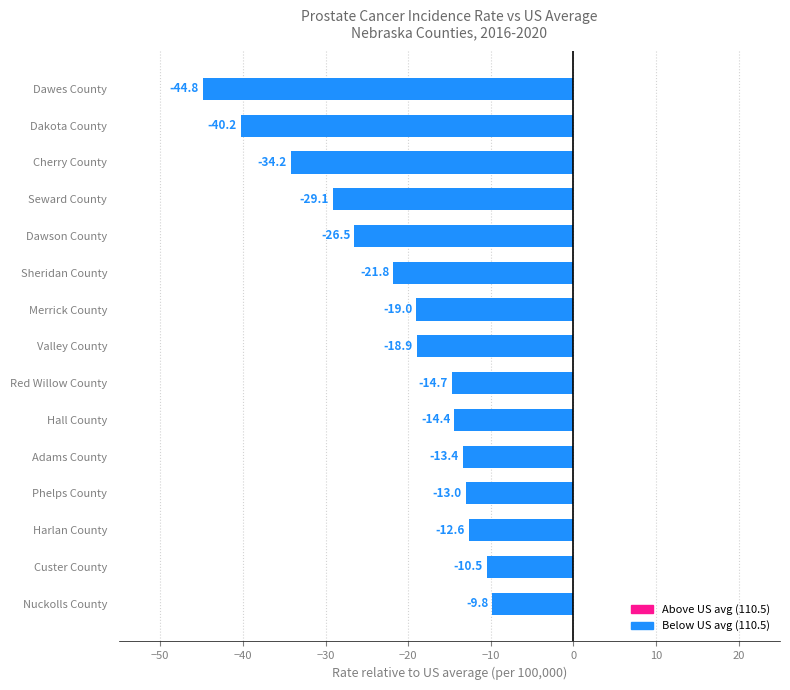

Rank the categories by value from lowest to highest.

Dawes County, Dakota County, Cherry County, Seward County, Dawson County, Sheridan County, Merrick County, Valley County, Red Willow County, Hall County, Adams County, Phelps County, Harlan County, Custer County, Nuckolls County